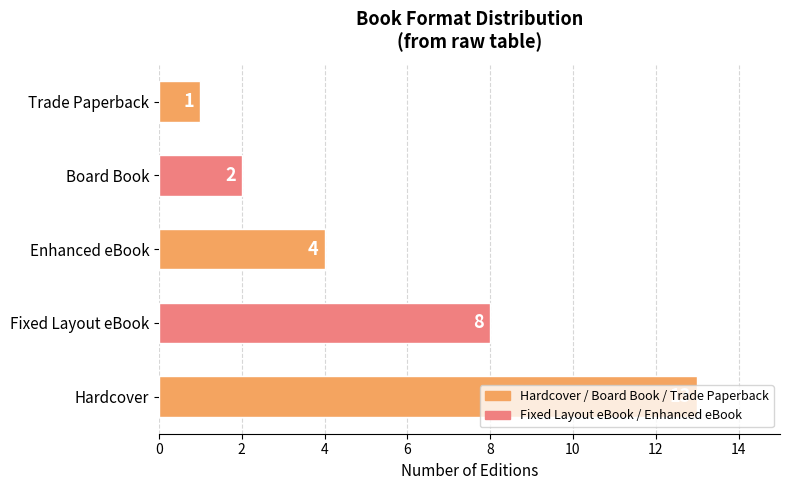

Is it true that the value at Fixed Layout eBook is 5?

False